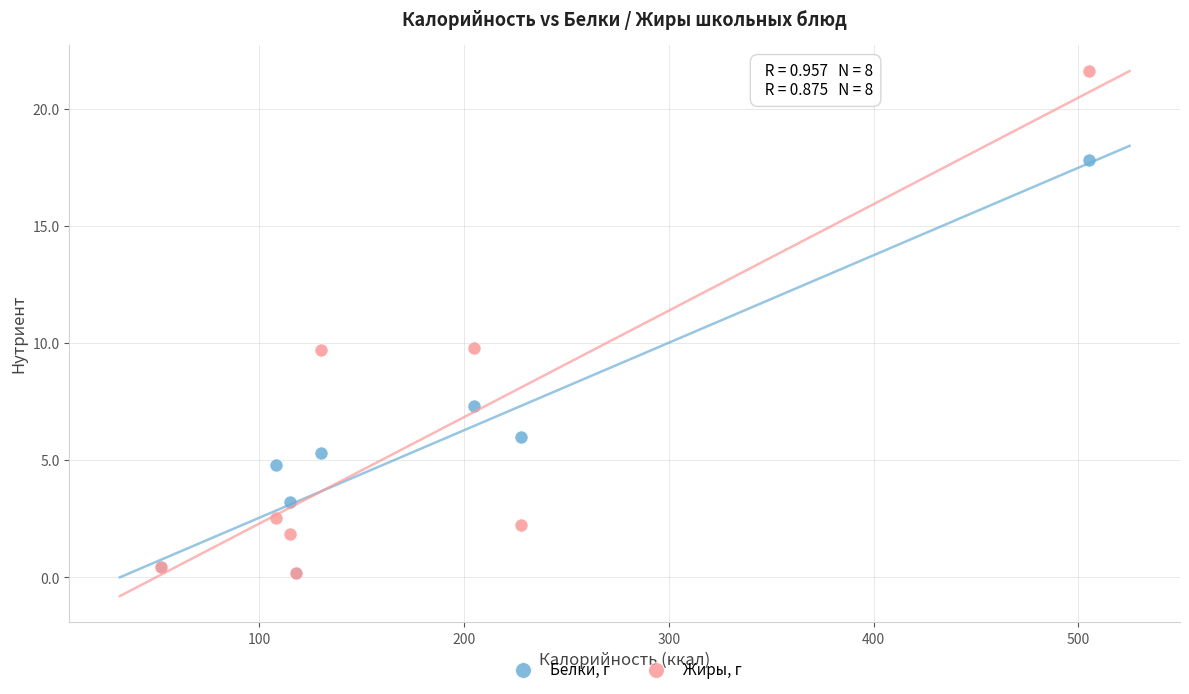

Which series has the largest Y range (max minus min)?

Жиры, г